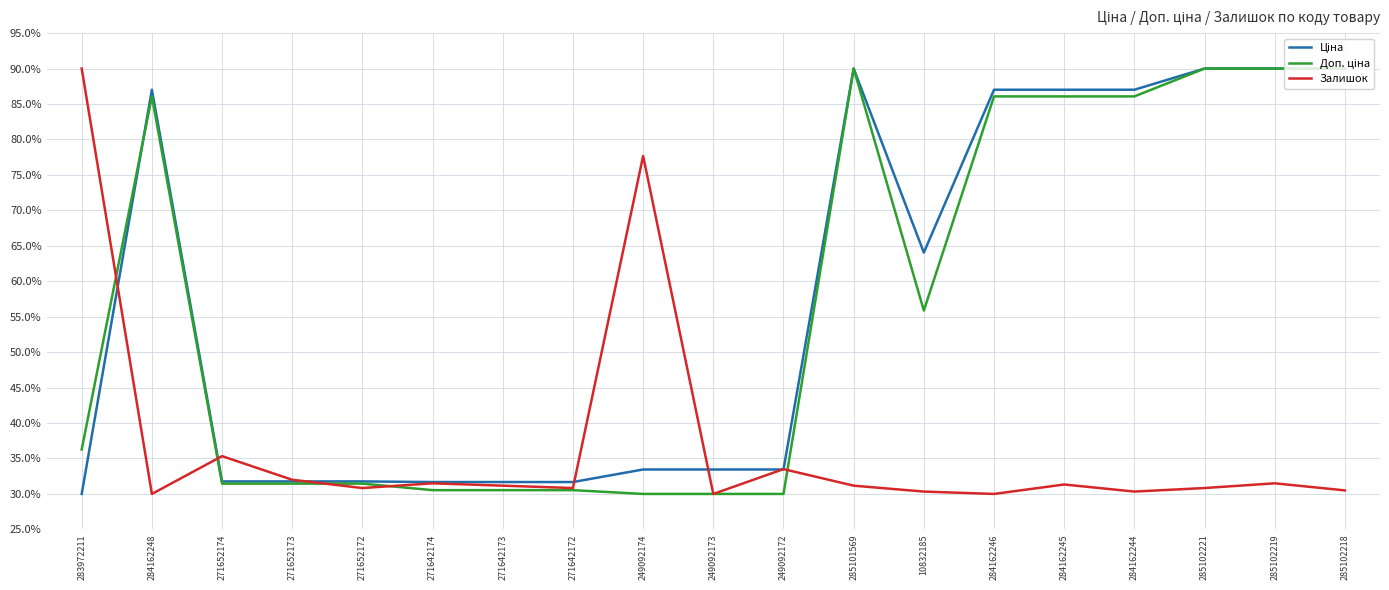

What is the total value across all series at 271652172?

94.1